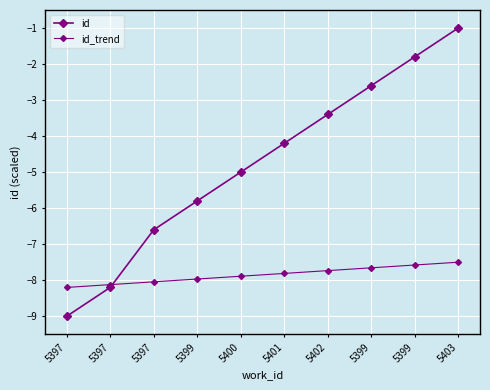

Rank the series by their maximum value, from lowest to highest.

id_trend, id